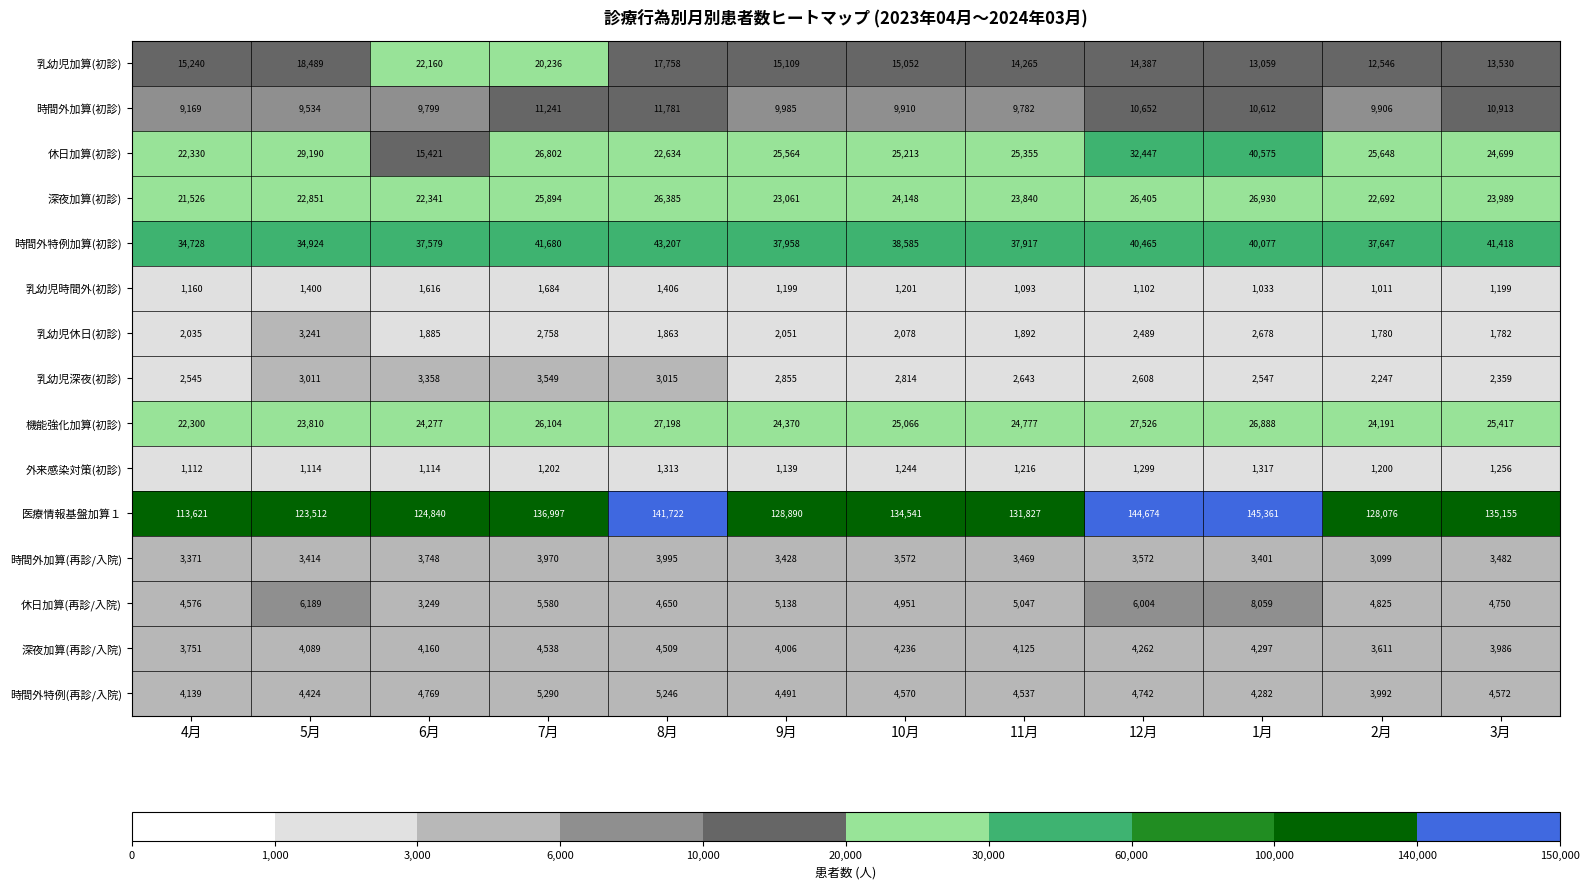

What is the difference between the 時間外特例加算(初診) values at 9月 and 10月?

627